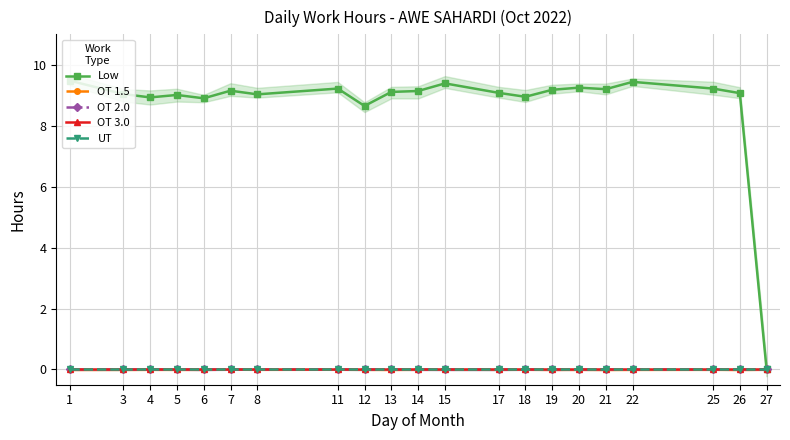

True or false: UT and Low intersect in this chart.

False